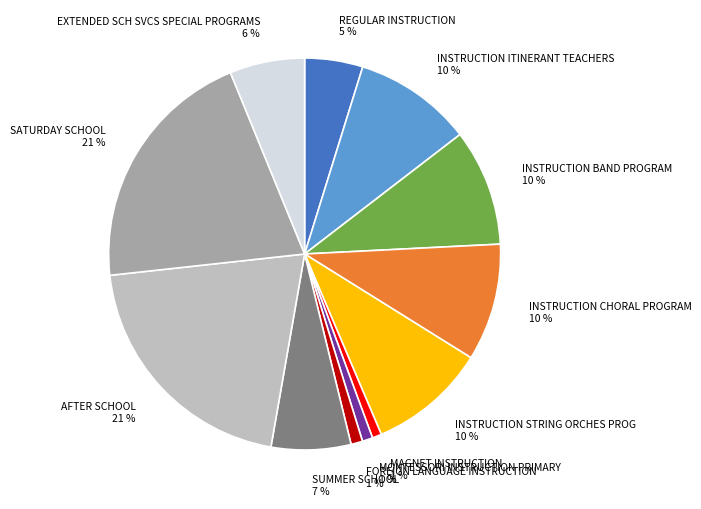

How many segments does this pie chart have?

12